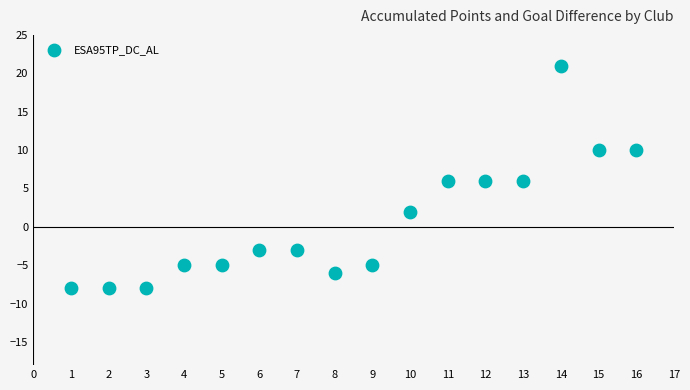

What is the range of Y values (max minus min)?

29